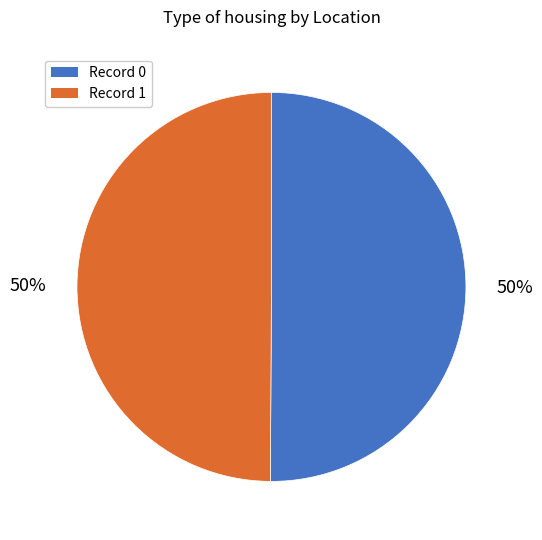

Count the number of slices in the pie.

2